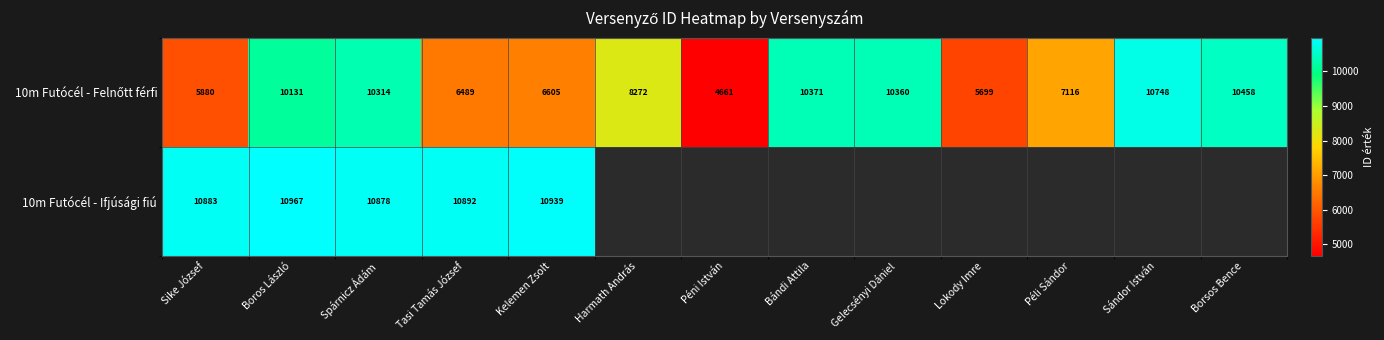

What is the total value across all series at Kelemen Zsolt?

17544